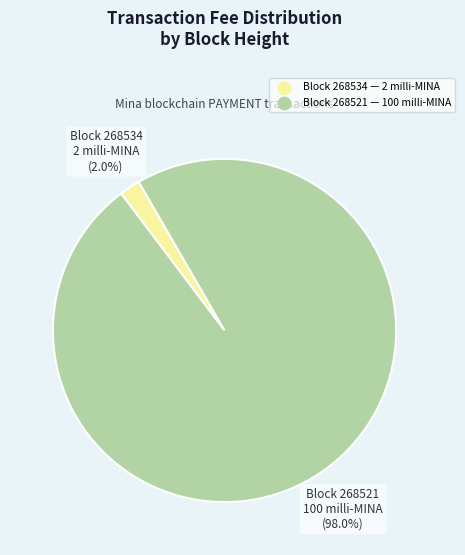

To the nearest percent, what is the difference between the largest and smallest slice percentages?

96%